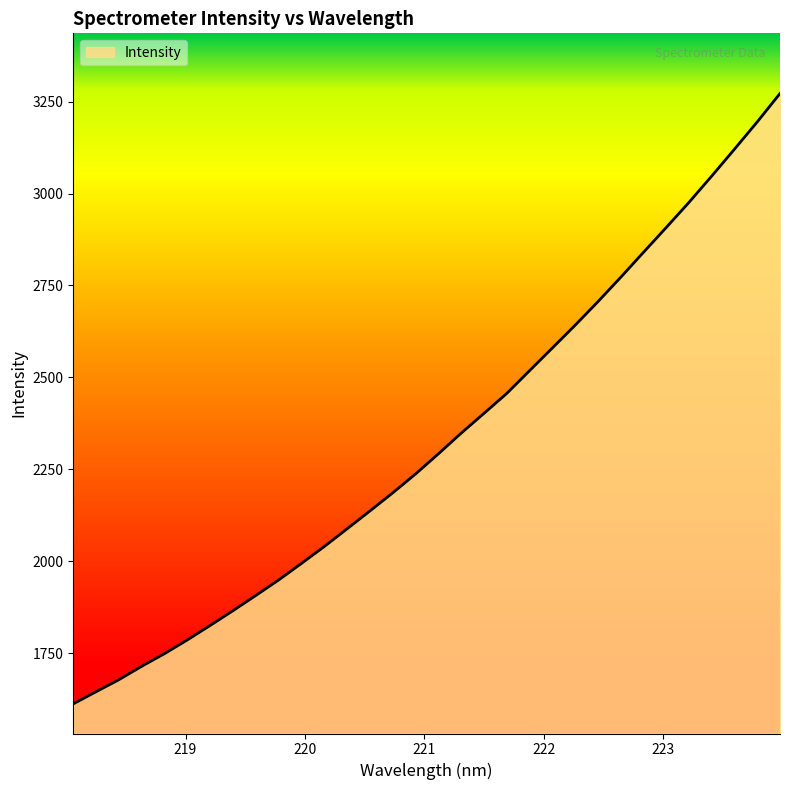

What is the difference between the maximum and minimum values?

1660.3